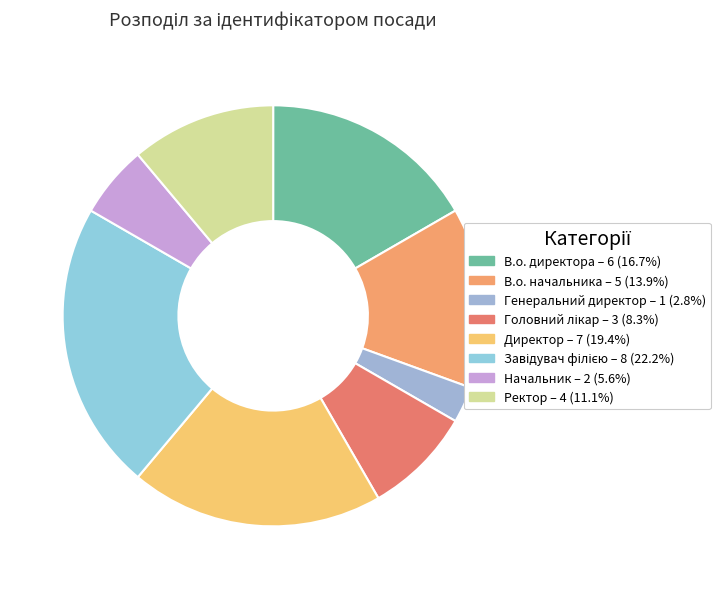

How many segments does this pie chart have?

8